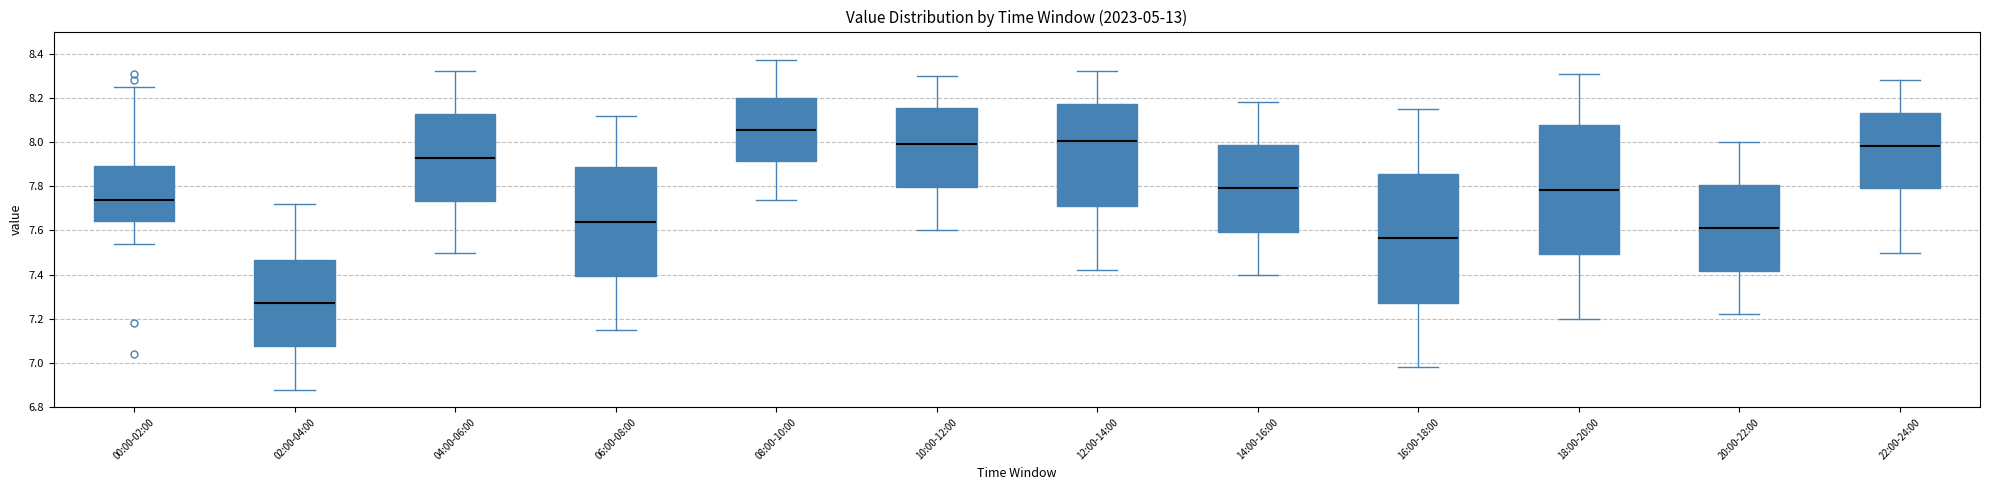

Which box has the highest median line?

08:00-10:00